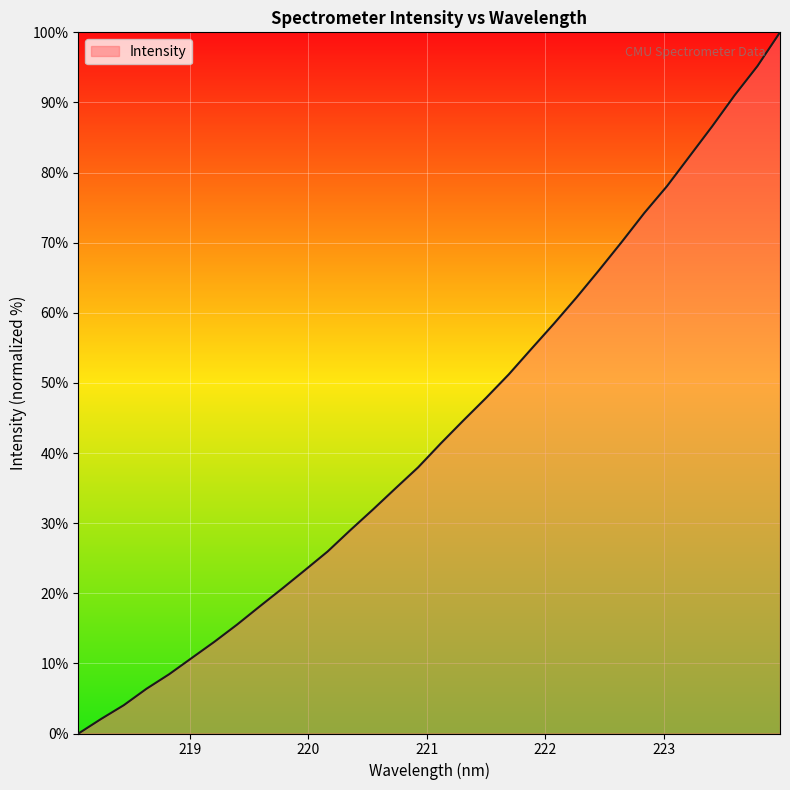

What is the maximum value shown in the chart?

100.0